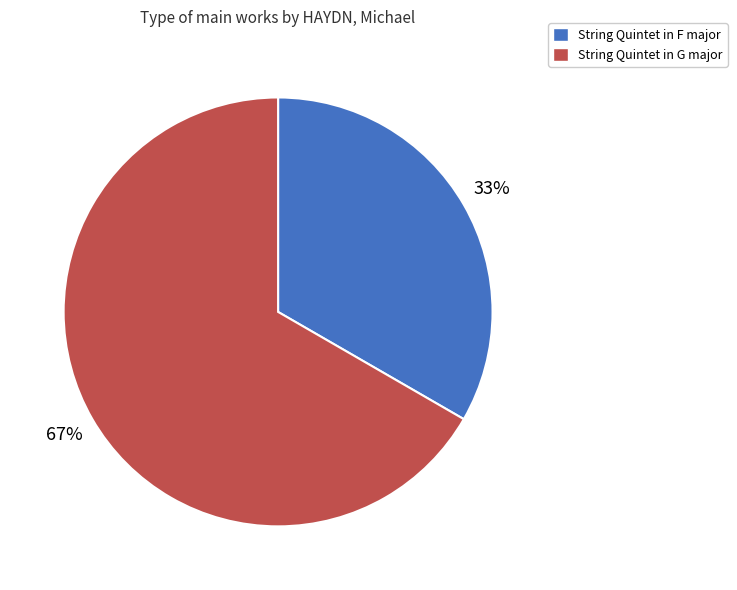

Is there any slice that represents more than half of the pie?

Yes